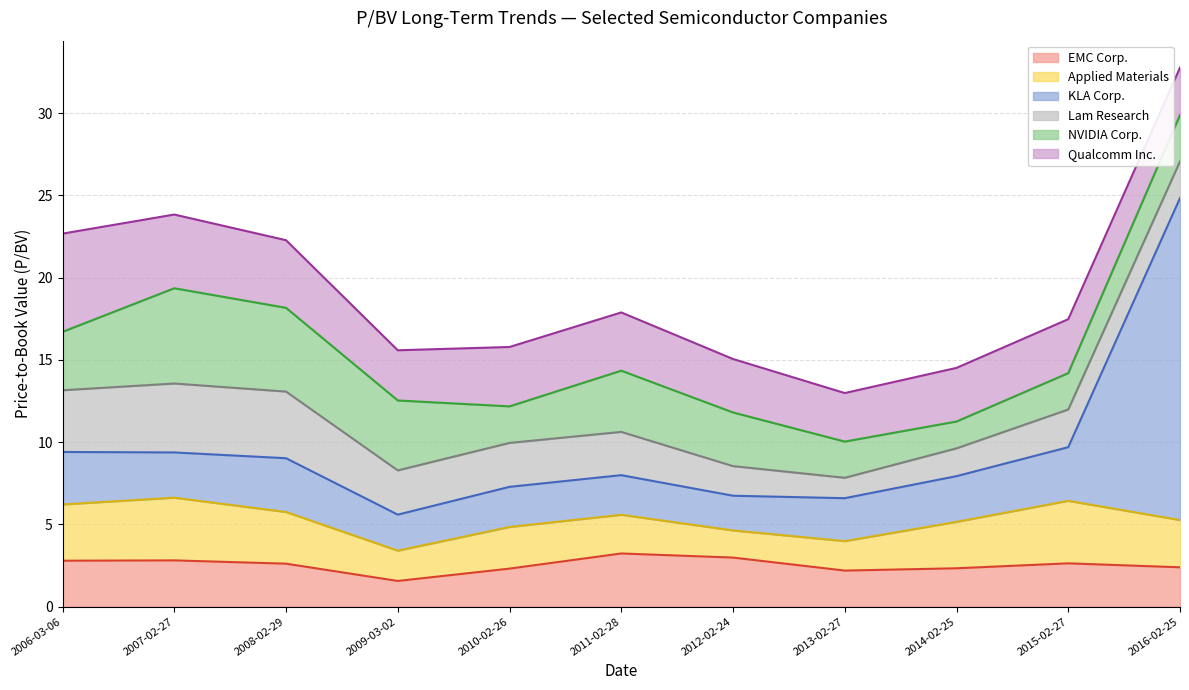

Reading left to right, transcribe all the data shown in this chart.

EMC Corp.: 2.8	2.8	2.6	1.6	2.3	3.2	3.0	2.2	2.3	2.6	2.4
Applied Materials: 3.4	3.8	3.1	1.8	2.5	2.4	1.6	1.8	2.8	3.8	2.9
KLA Corp.: 3.2	2.8	3.3	2.2	2.4	2.4	2.1	2.6	2.8	3.3	19.6
Lam Research: 3.8	4.2	4.0	2.7	2.7	2.6	1.8	1.2	1.7	2.3	2.2
NVIDIA Corp.: 3.5	5.8	5.1	4.2	2.2	3.7	3.3	2.2	1.6	2.2	2.8
Qualcomm Inc.: 6.0	4.5	4.1	3.0	3.6	3.5	3.2	3.0	3.3	3.3	2.9